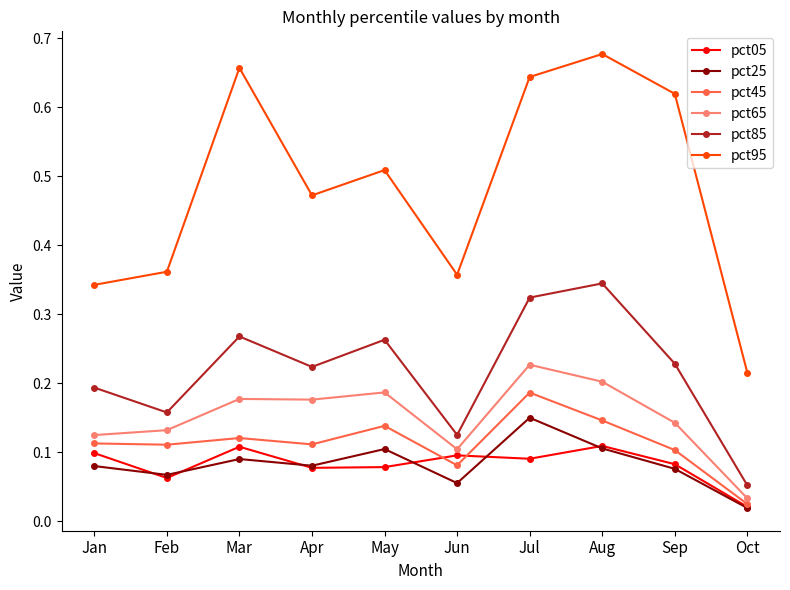

True or false: pct65 and pct95 cross at least once.

False